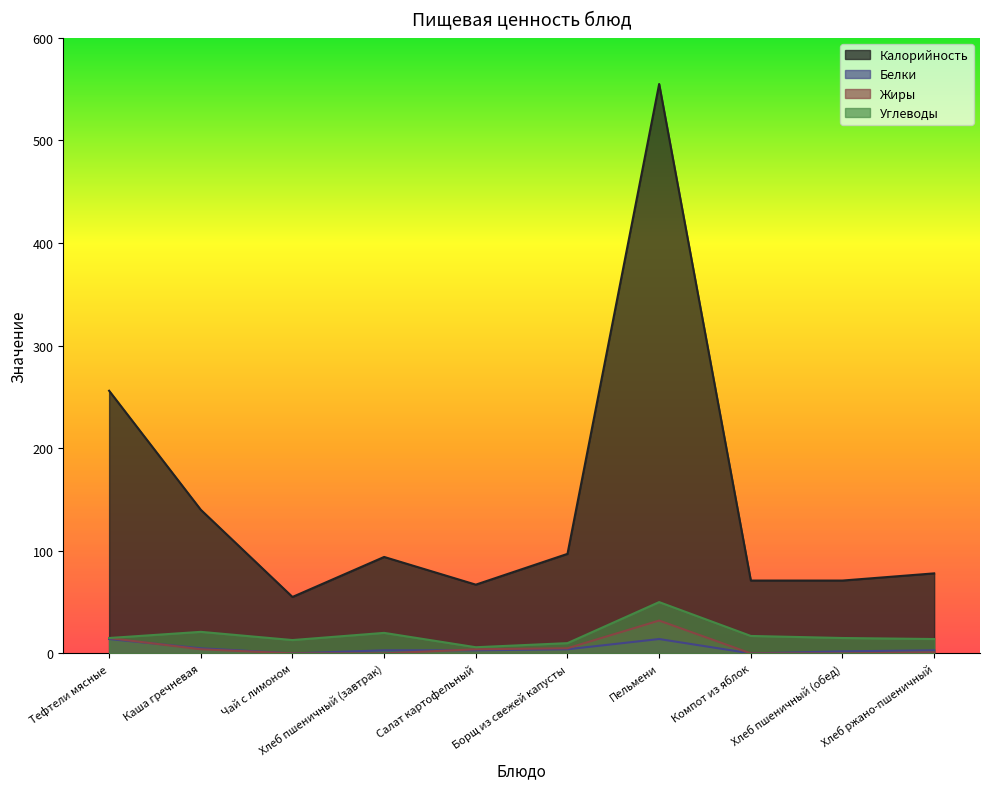

Reading left to right, list all the values displayed in this chart.

Калорийность: Тефтели мясные=256	Каша гречневая=140	Чай с лимоном=55	Хлеб пшеничный (завтрак)=94	Салат картофельный=67	Борщ из свежей капусты=97	Пельмени=555	Компот из яблок=71	Хлеб пшеничный (обед)=71	Хлеб ржано-пшеничный=78
Белки: Тефтели мясные=14	Каша гречневая=5	Чай с лимоном=0	Хлеб пшеничный (завтрак)=3	Салат картофельный=3	Борщ из свежей капусты=4	Пельмени=14	Компот из яблок=0	Хлеб пшеничный (обед)=2	Хлеб ржано-пшеничный=3
Жиры: Тефтели мясные=15	Каша гречневая=4	Чай с лимоном=0	Хлеб пшеничный (завтрак)=0	Салат картофельный=4	Борщ из свежей капусты=5	Пельмени=32	Компот из яблок=0	Хлеб пшеничный (обед)=0	Хлеб ржано-пшеничный=1
Углеводы: Тефтели мясные=15	Каша гречневая=21	Чай с лимоном=13	Хлеб пшеничный (завтрак)=20	Салат картофельный=6	Борщ из свежей капусты=10	Пельмени=50	Компот из яблок=17	Хлеб пшеничный (обед)=15	Хлеб ржано-пшеничный=14